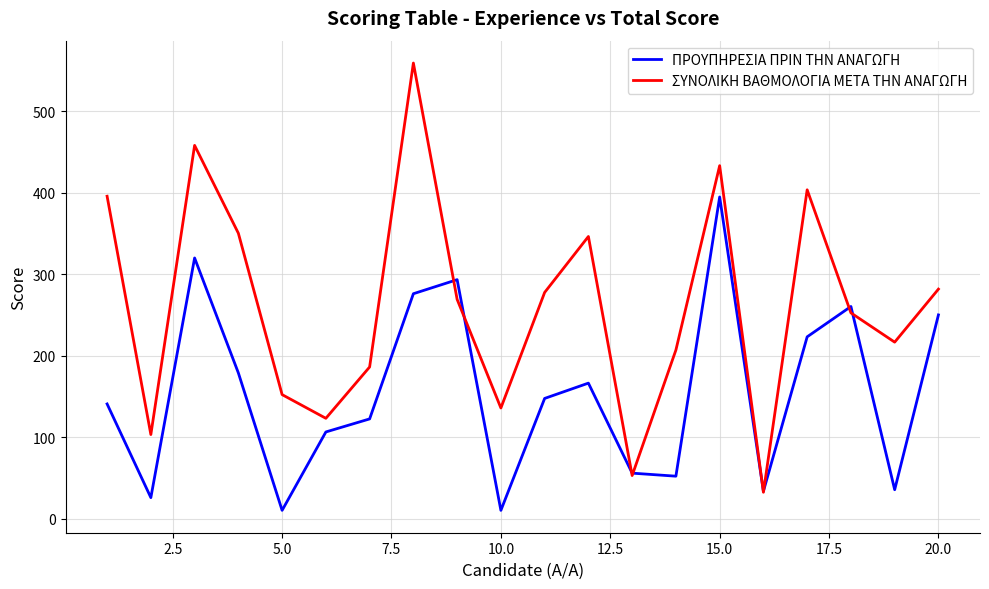

Which series has the widest spread of values?

ΣΥΝΟΛΙΚΗ ΒΑΘΜΟΛΟΓΙΑ ΜΕΤΑ ΤΗΝ ΑΝΑΓΩΓΗ